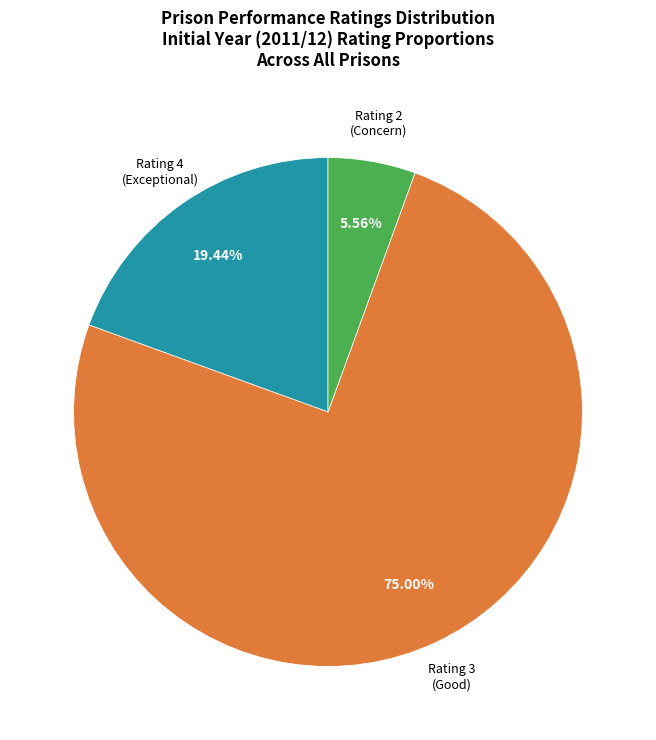

Does any single category account for the majority?

Yes